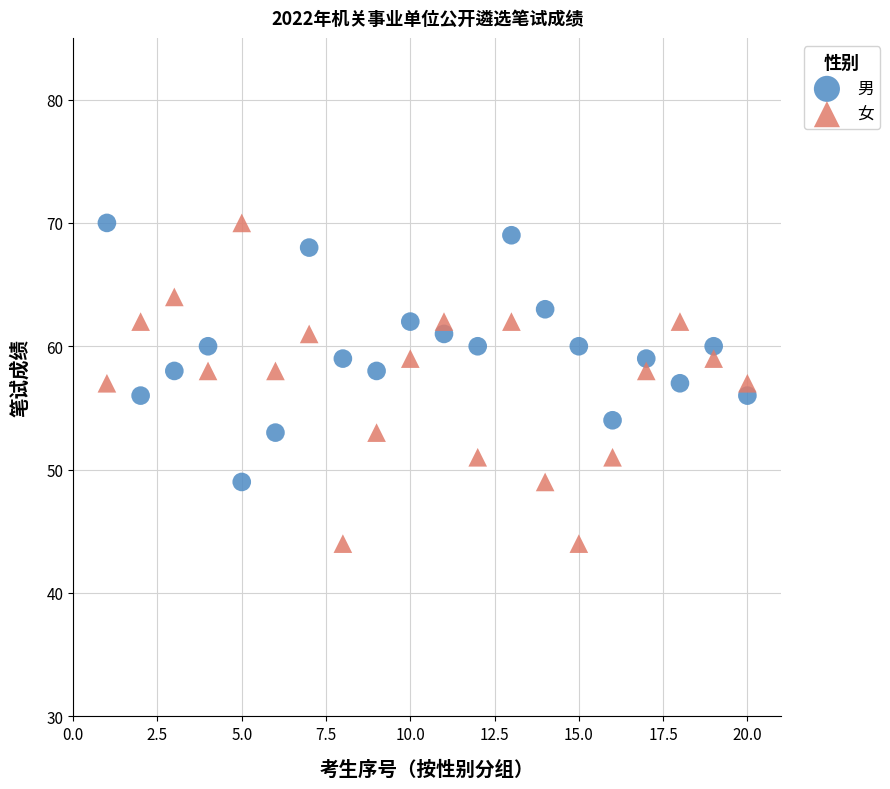

Which series contains the lowest Y value?

女